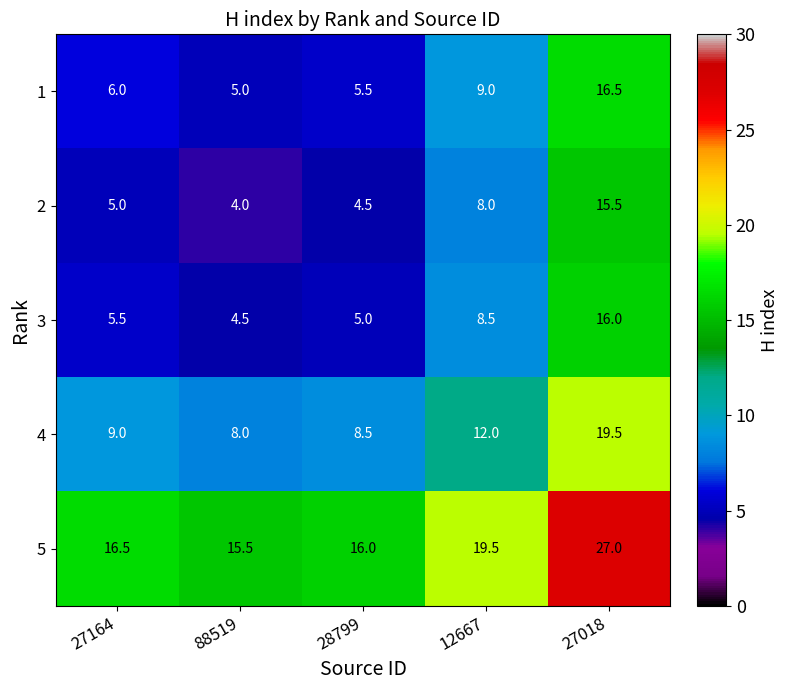

Where is 4 nearest to the value 13?

12667